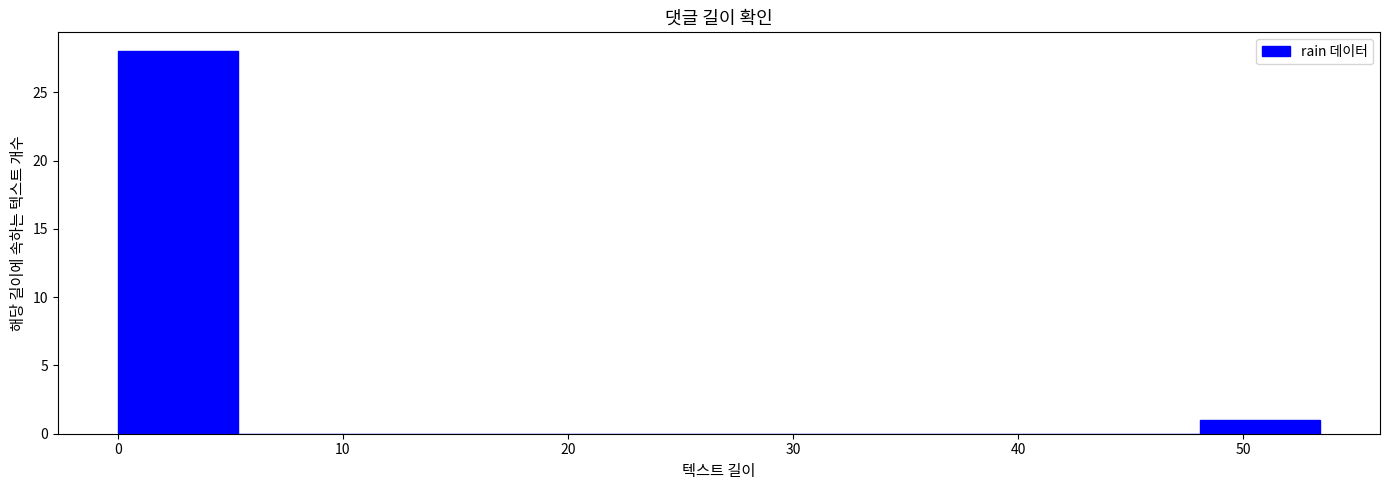

Reading left to right, list every bar in this chart as the range it spans on the x-axis followed by its height. Neither the bar edges nor the heights are printed on the chart, so give them approximately, as read against the axes.

0 to 5: 28
5 to 11: 0
11 to 16: 0
16 to 21: 0
21 to 27: 0
27 to 32: 0
32 to 37: 0
37 to 43: 0
43 to 48: 0
48 to 53: 1